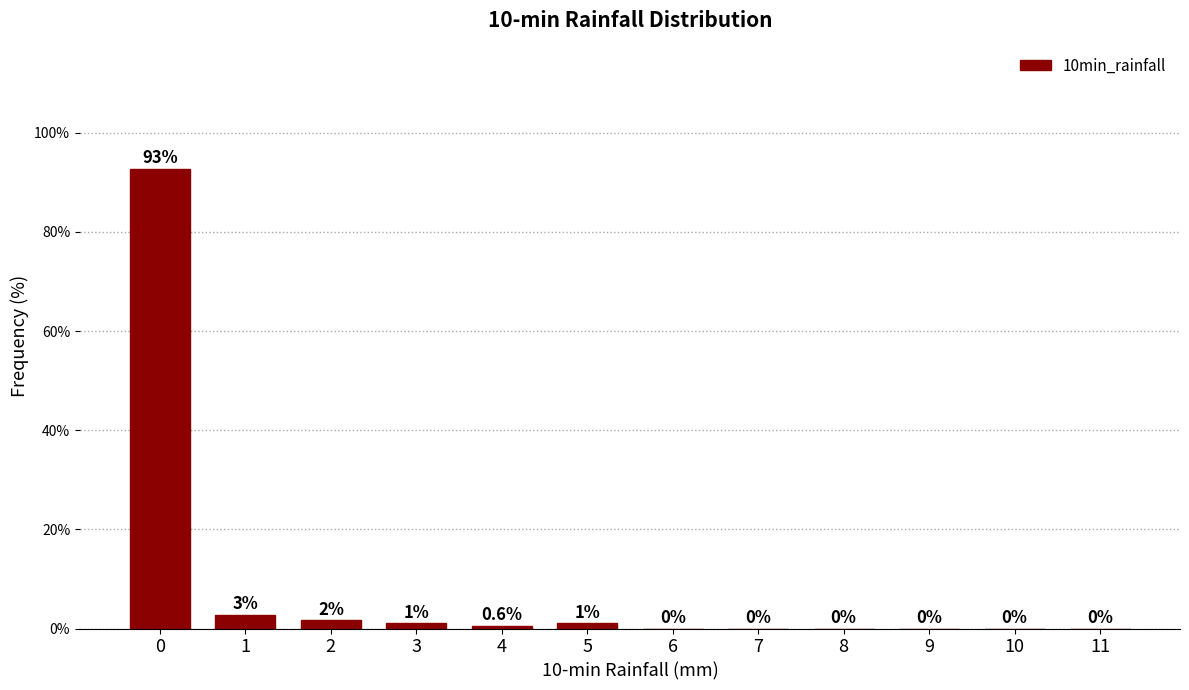

The value at 0 is 92.8. True or false?

True